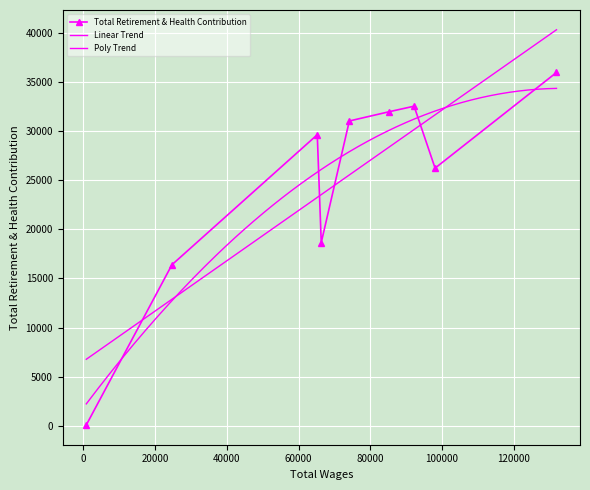

What is the value of the 9th point from the left?

35998